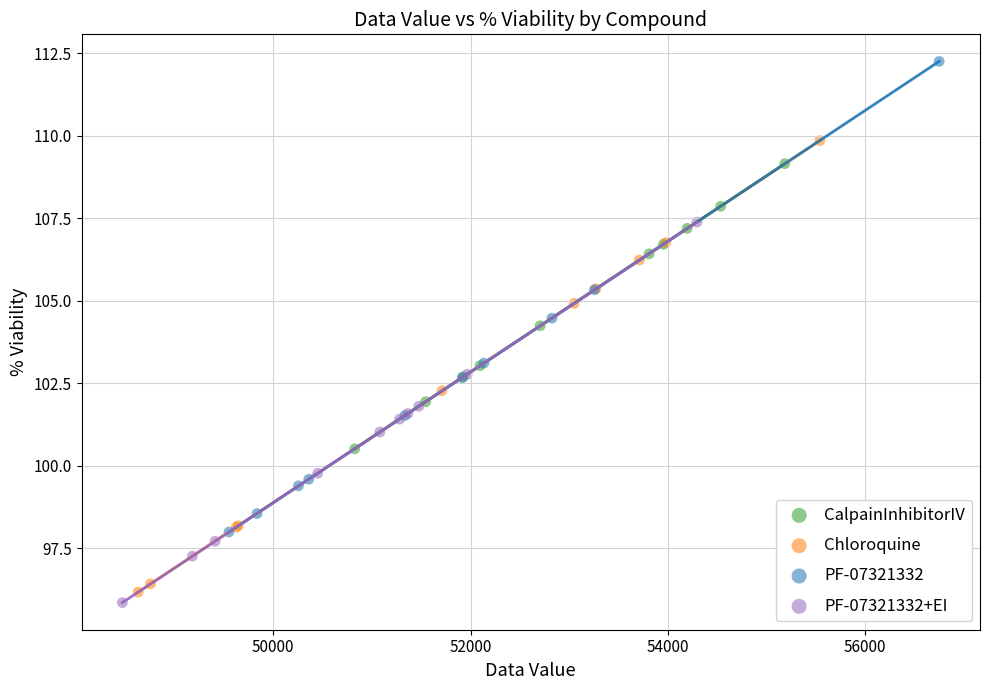

Which series reaches the maximum Y coordinate?

PF-07321332